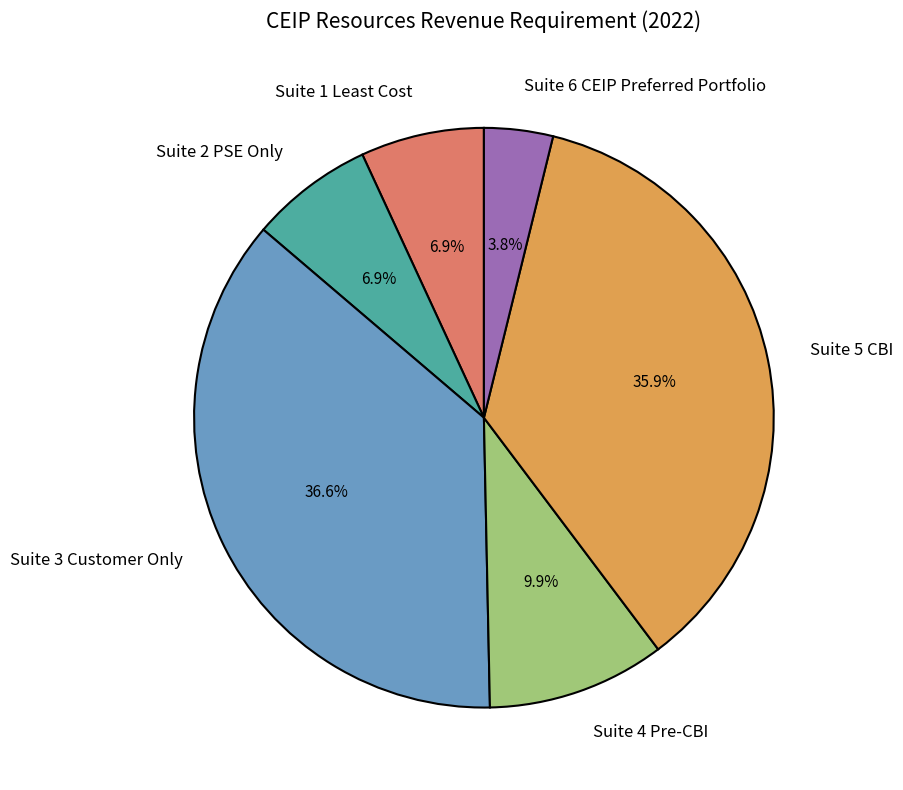

Is it true that Suite 2 PSE Only is 1% of the pie?

False